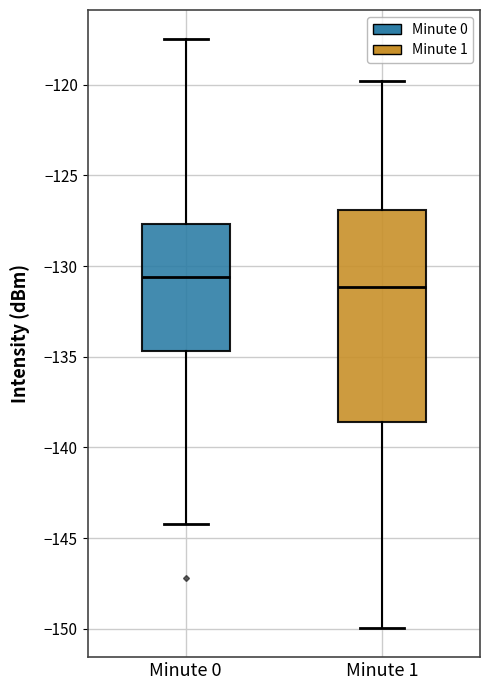

Where does the lower whisker of the box for Minute 0 end on the y-axis? The values are not printed on the chart, so give them approximately, as read against the axis.

-144.0